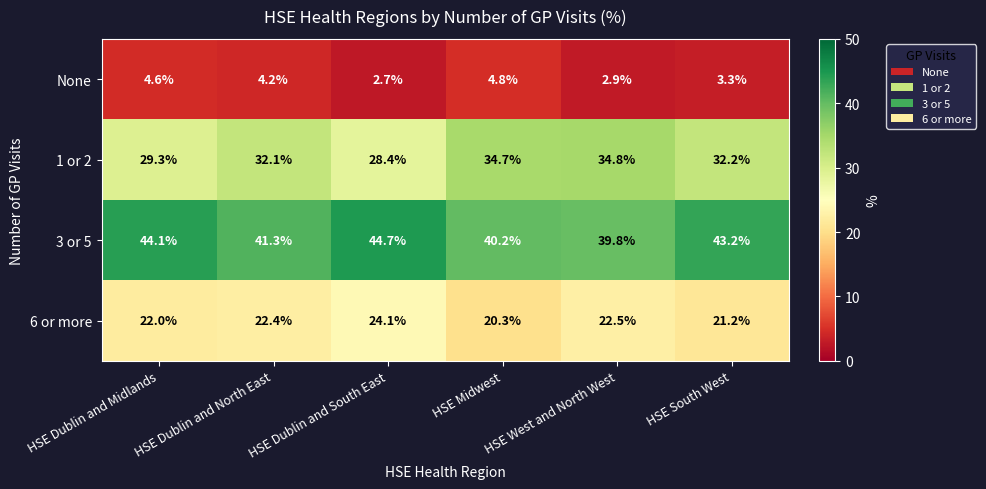

Where does the None series first go above 4?

HSE Dublin and Midlands